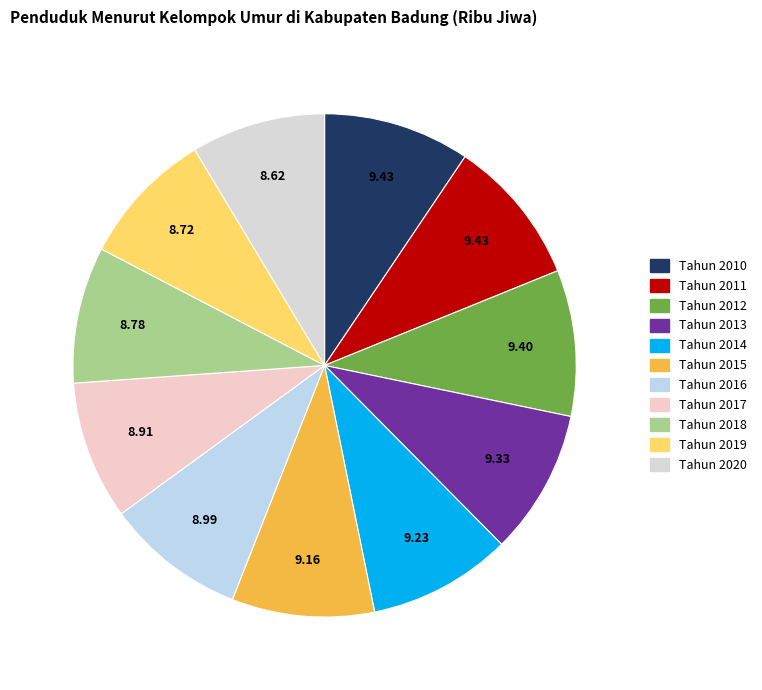

Is it true that Tahun 2020 is 9% of the pie?

True